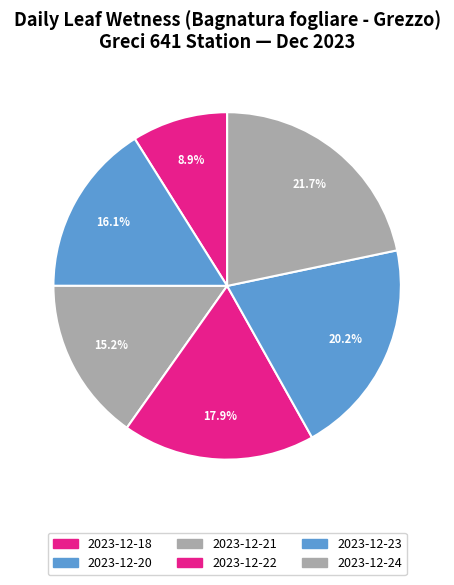

How many segments does this pie chart have?

6